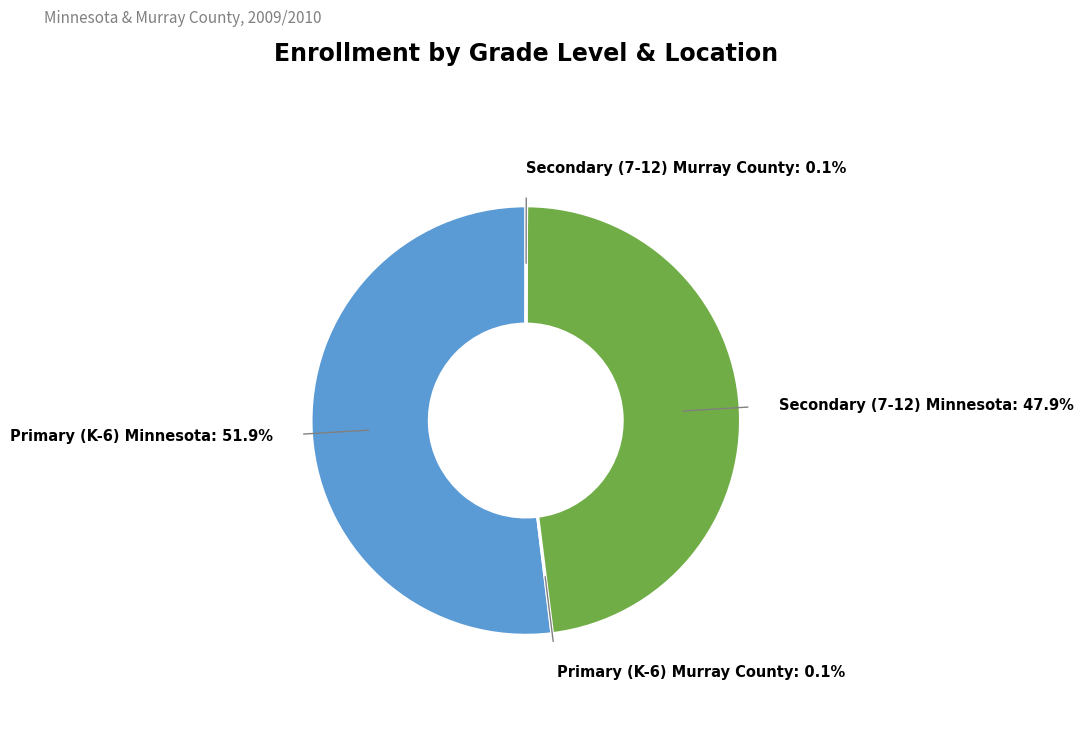

Is there any slice that represents more than half of the pie?

Yes